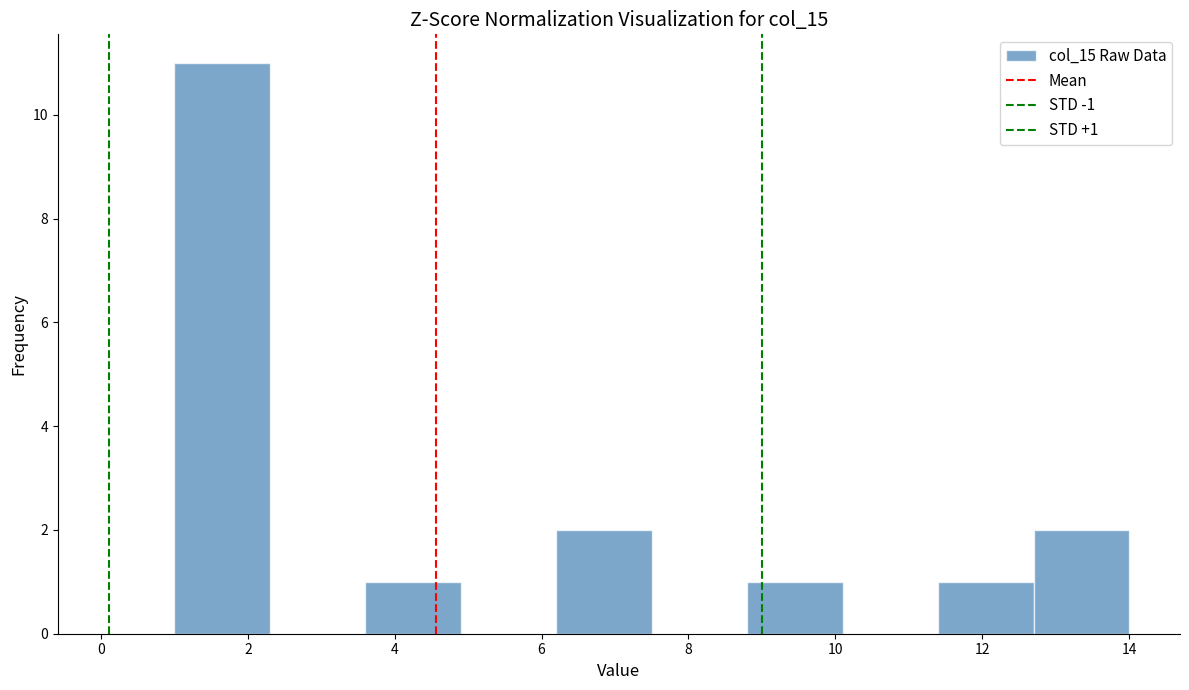

Over which range of the x-axis is the bar tallest?

1.0 to 2.3